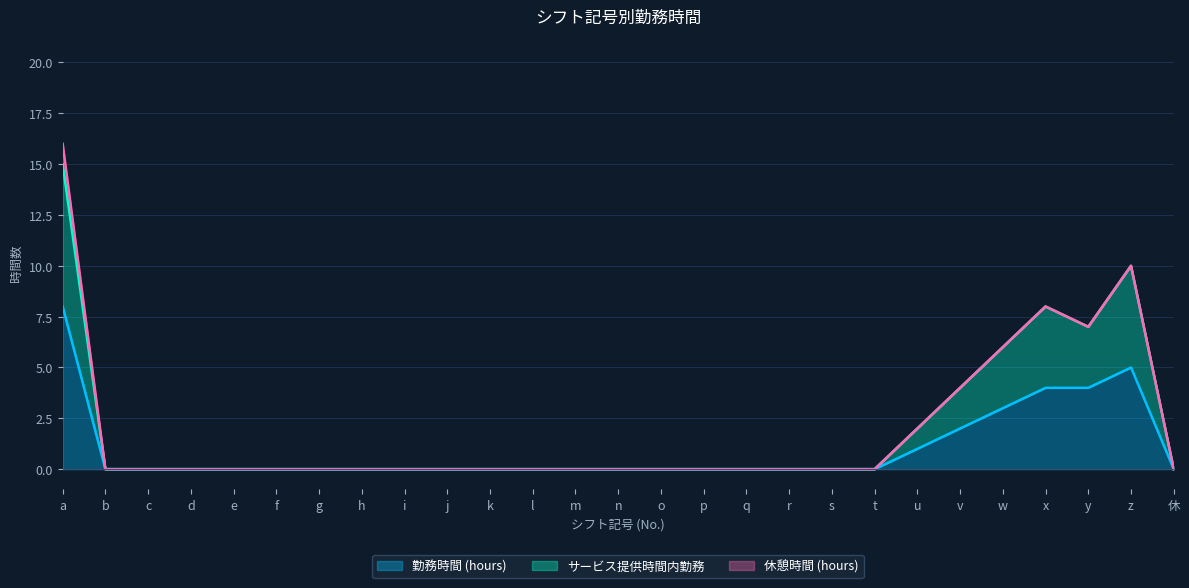

What is the value of the サービス提供時間内勤務 point at the 22nd from the left?

4